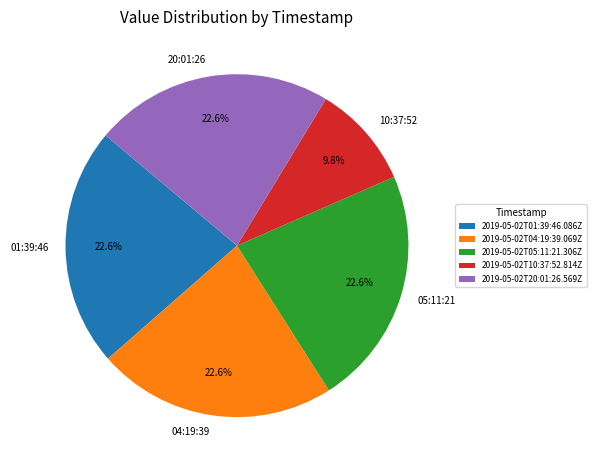

Combined, what portion of the pie is 2019-05-02T20:01:26.569Z and 2019-05-02T01:39:46.086Z?

45.1%